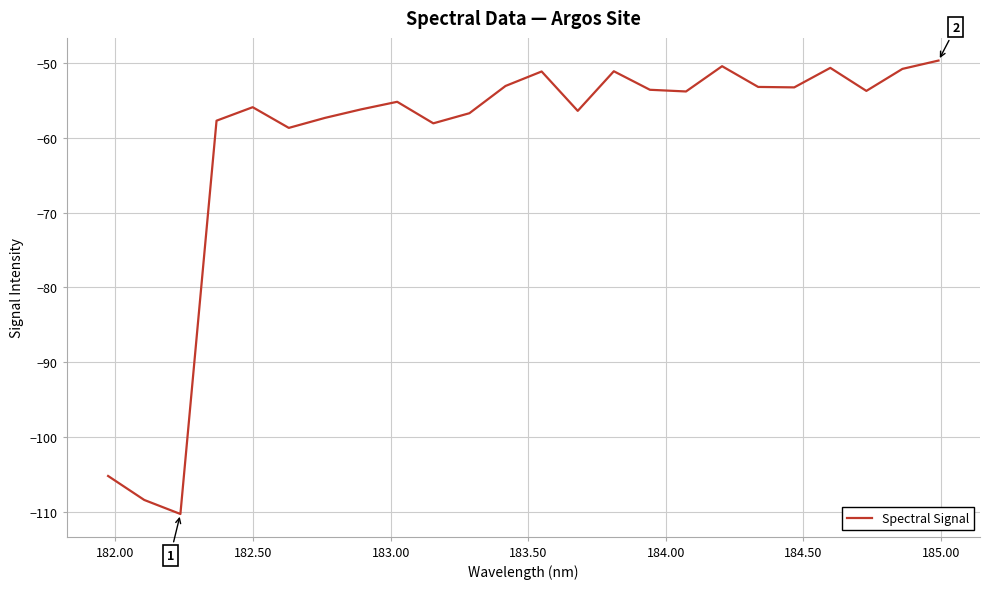

What is the difference between the maximum and minimum values?

60.6